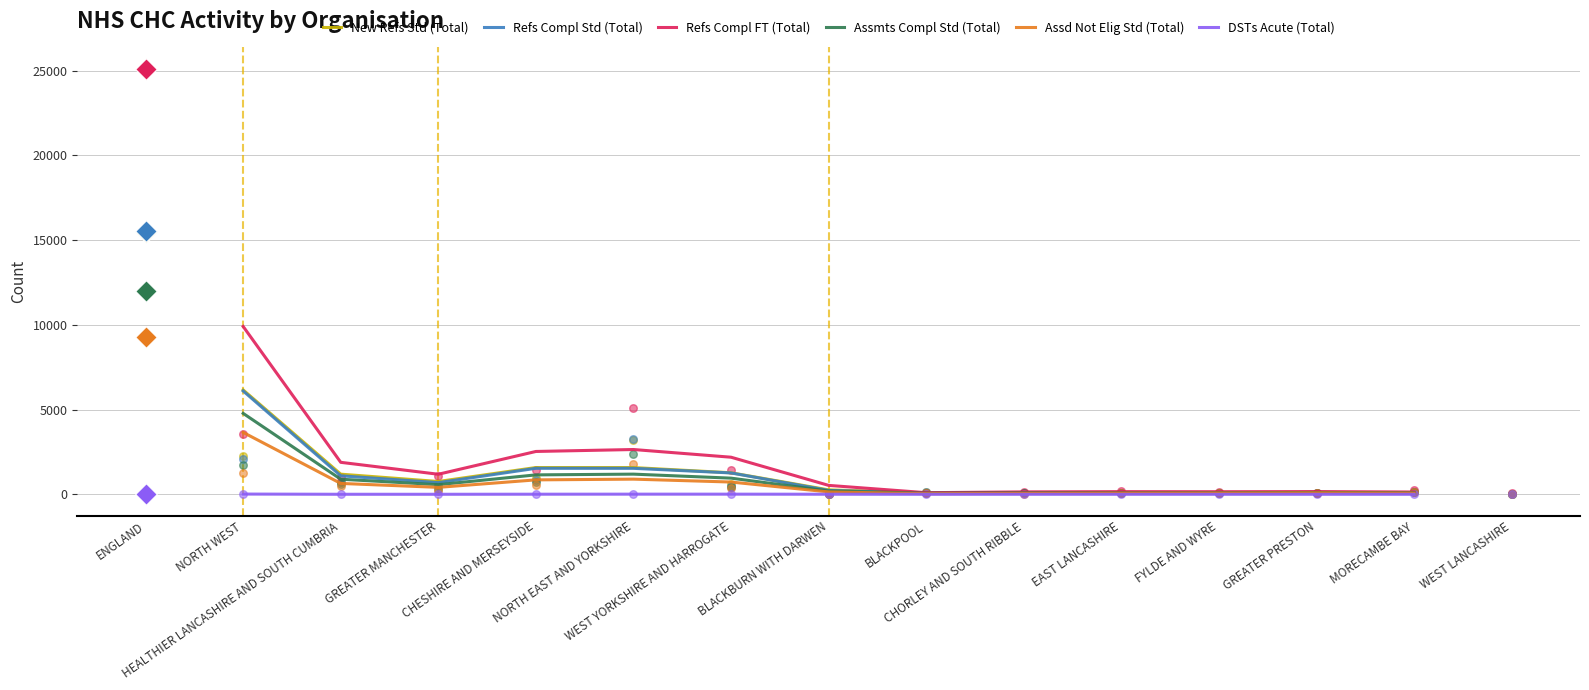

Which series contains the lowest Y value?

DSTs Acute (Total)